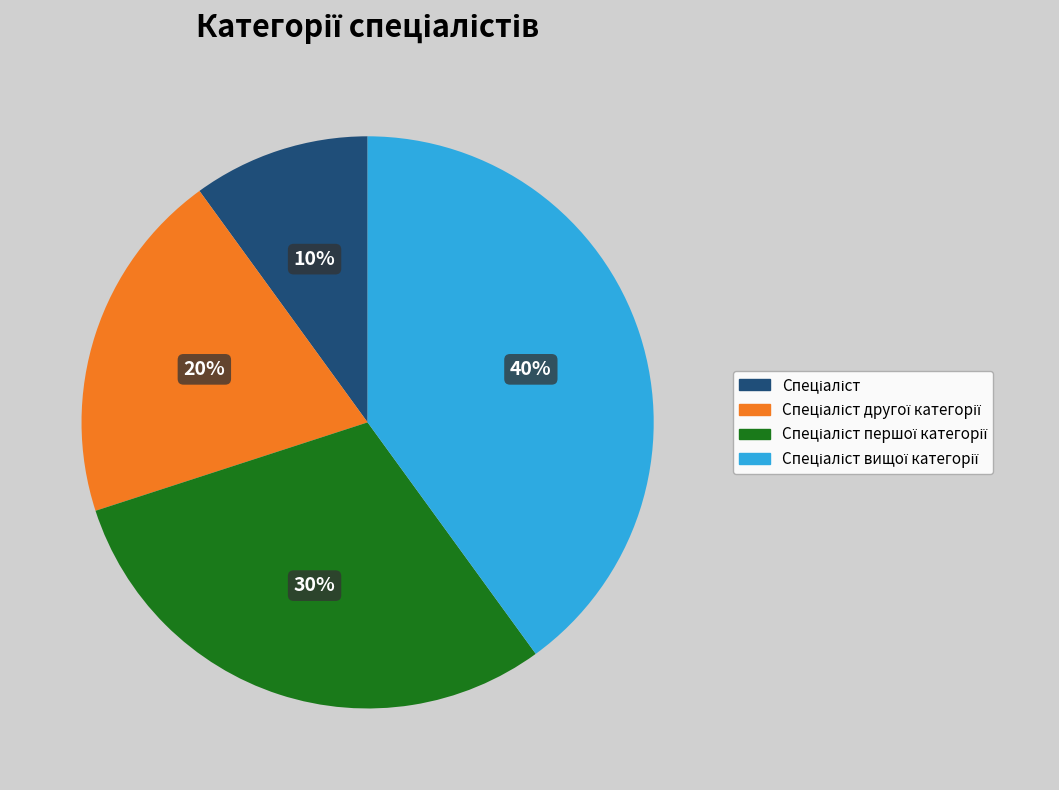

To the nearest percent, what is the average slice percentage?

25%